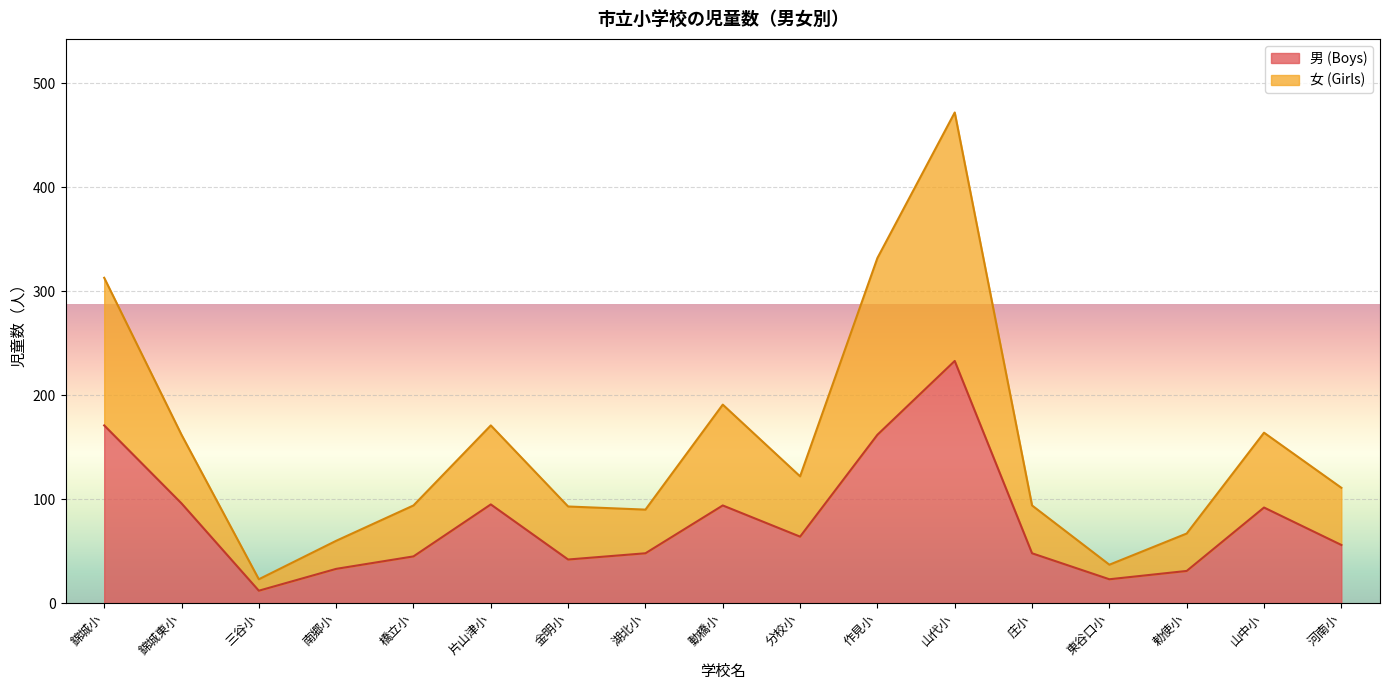

What is the label of the 17th point from the left?

河南小